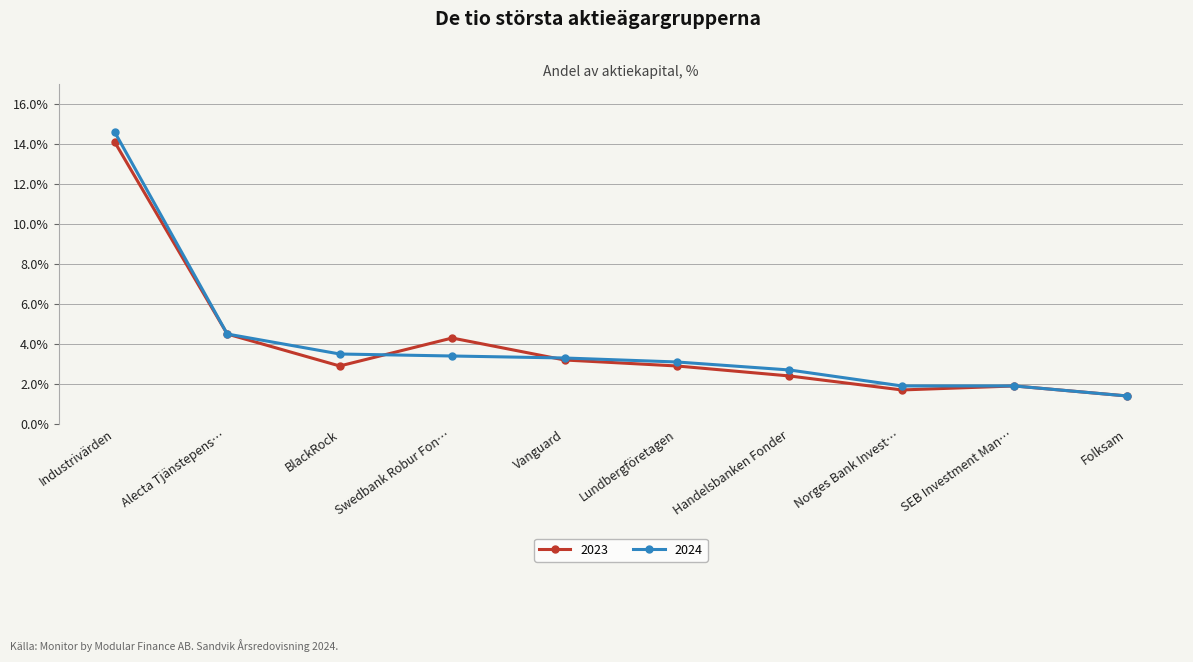

Where does the 2024 series first go above 3?

Industrivärden